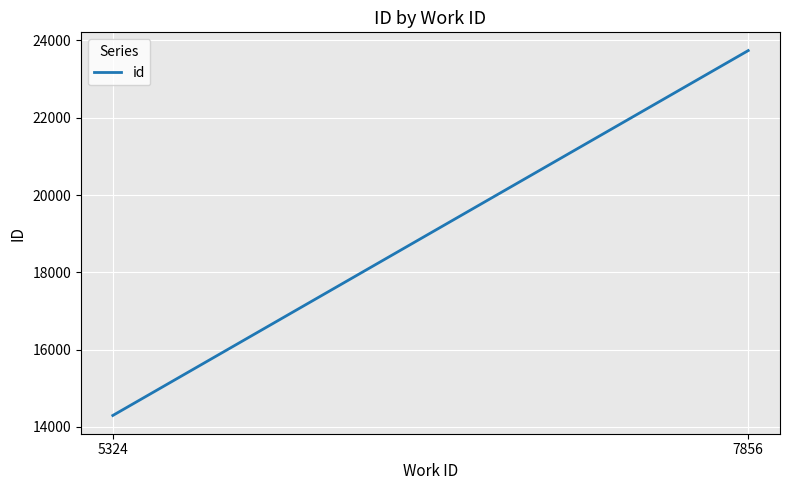

True or false: the data shows 23737 at 7856.

True